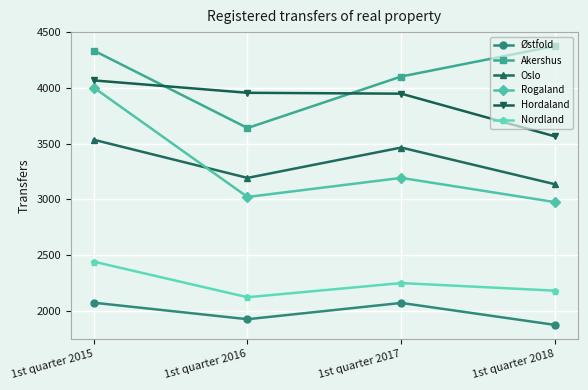

What is the difference between the Oslo values at 1st quarter 2016 and 1st quarter 2018?

57